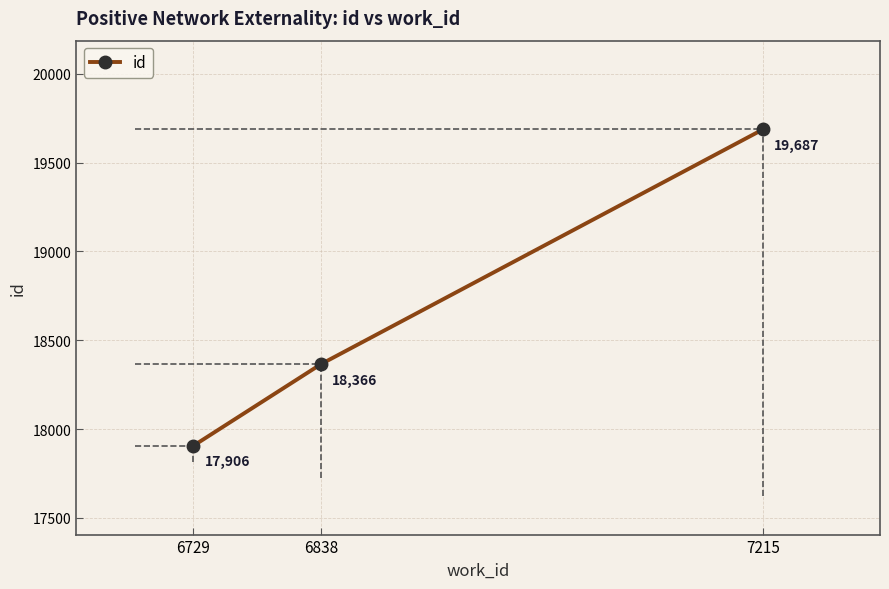

Reading right to left, what are all the values shown in this chart?

19687	18366	17906